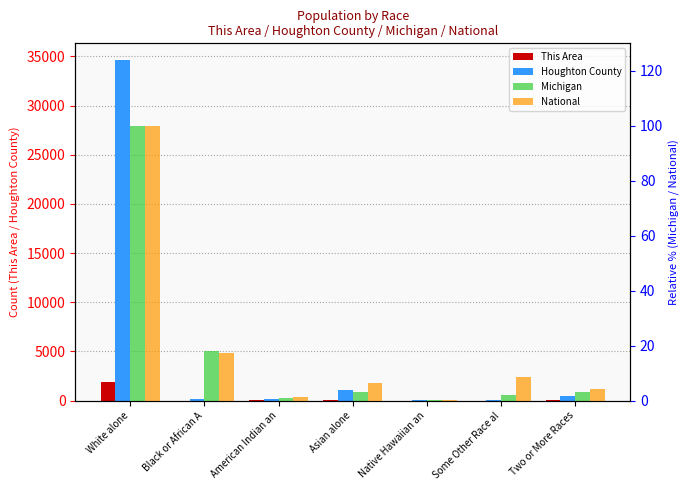

What position from the right is Native Hawaiian an?

3